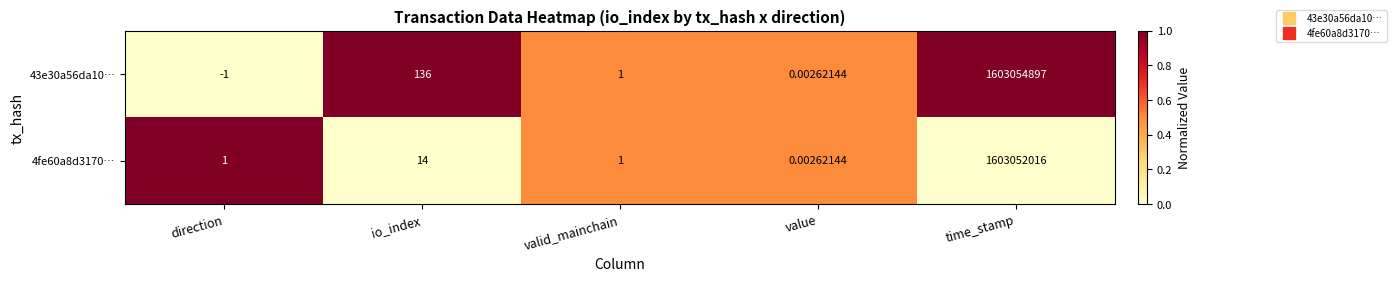

Which series changed the most between io_index and time_stamp?

43e30a56da10…